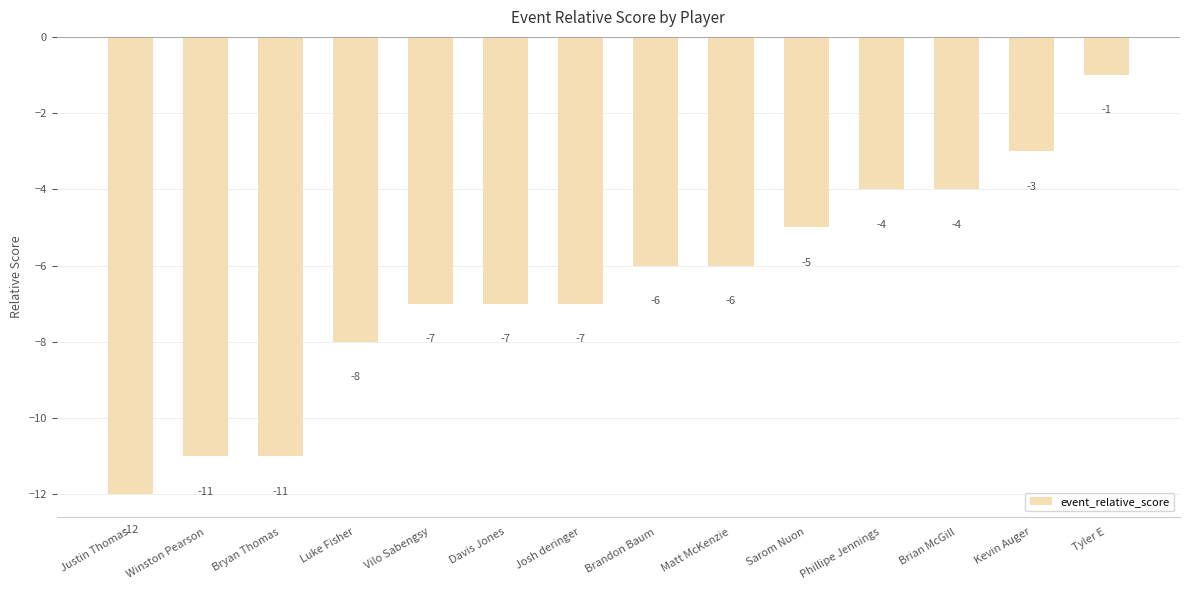

What position from the left is Justin Thomas?

1